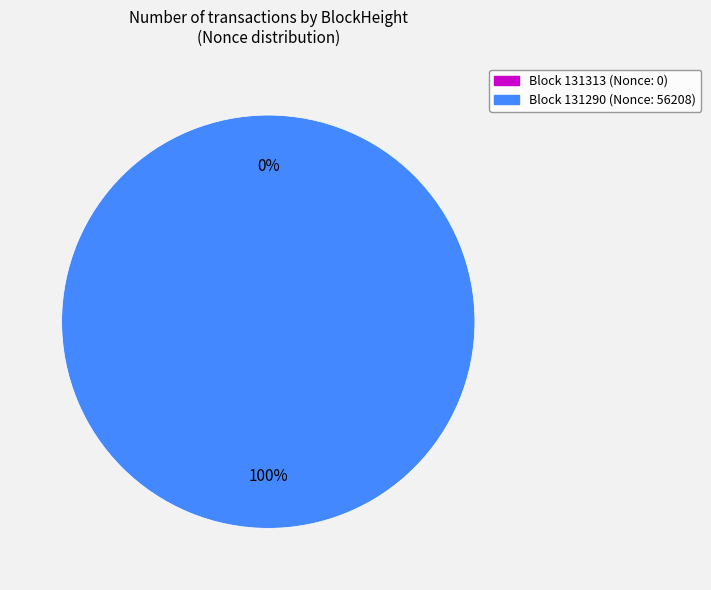

Do 131313 and 131290 together represent more than half of the pie?

Yes